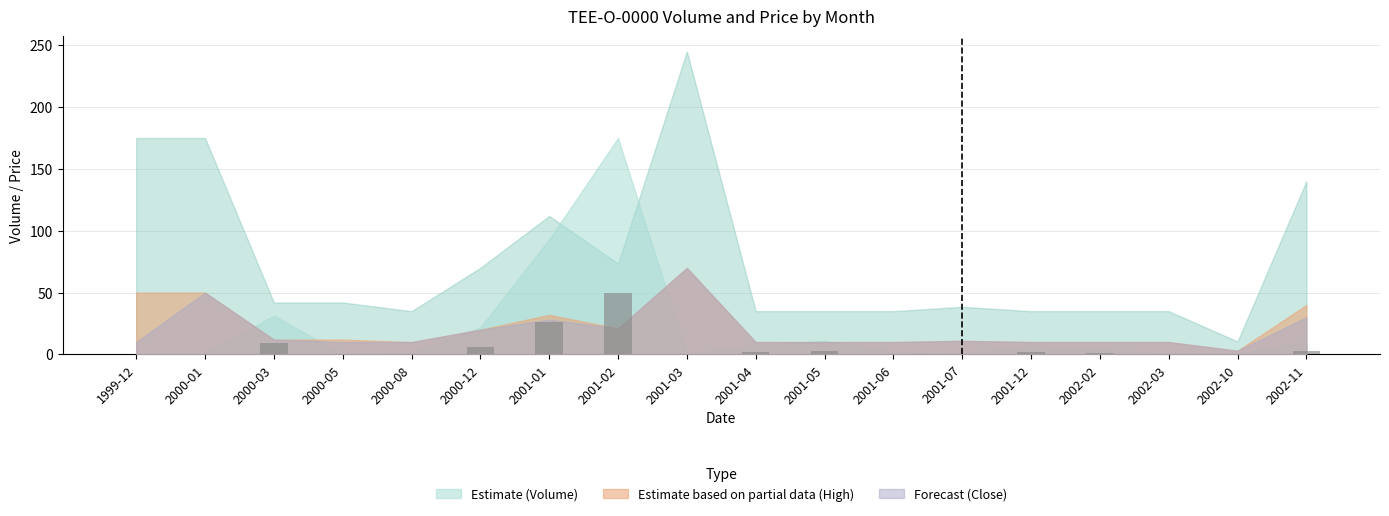

Which label corresponds to the largest value in the chart?

2001-02